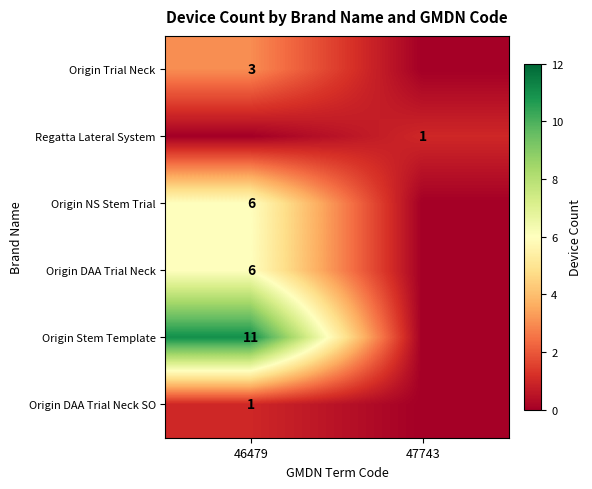

What is the difference between the highest and lowest values at 47743?

1